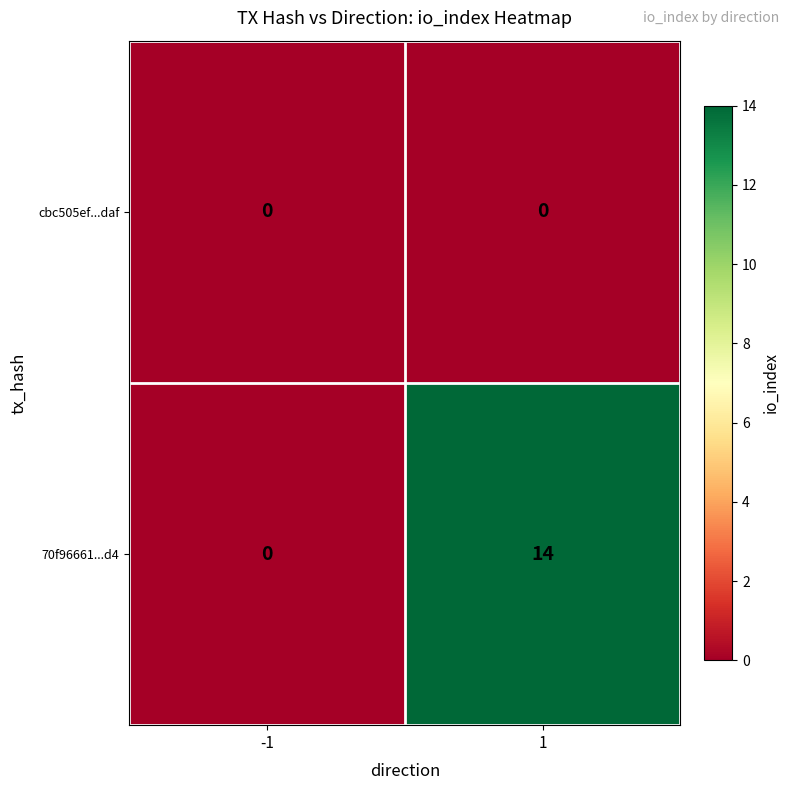

What is the difference between the 70f96661...d4 values at -1 and 1?

14